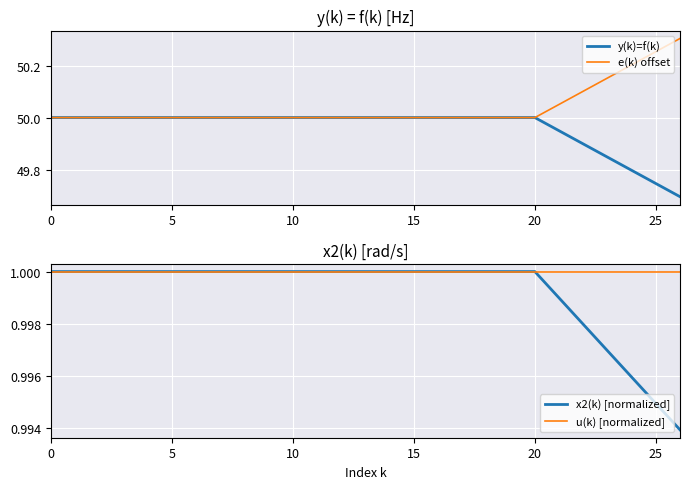

List the series in order of their peak value, highest first.

e(k) offset, y(k)=f(k), x2(k) [normalized], u(k) [normalized]